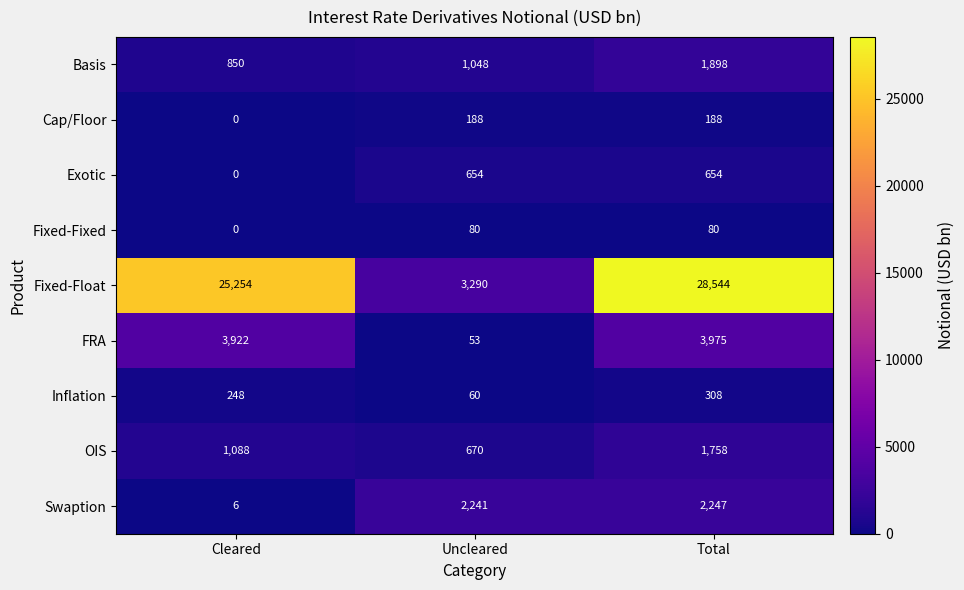

At which category does the chart reach its peak across all series?

Total